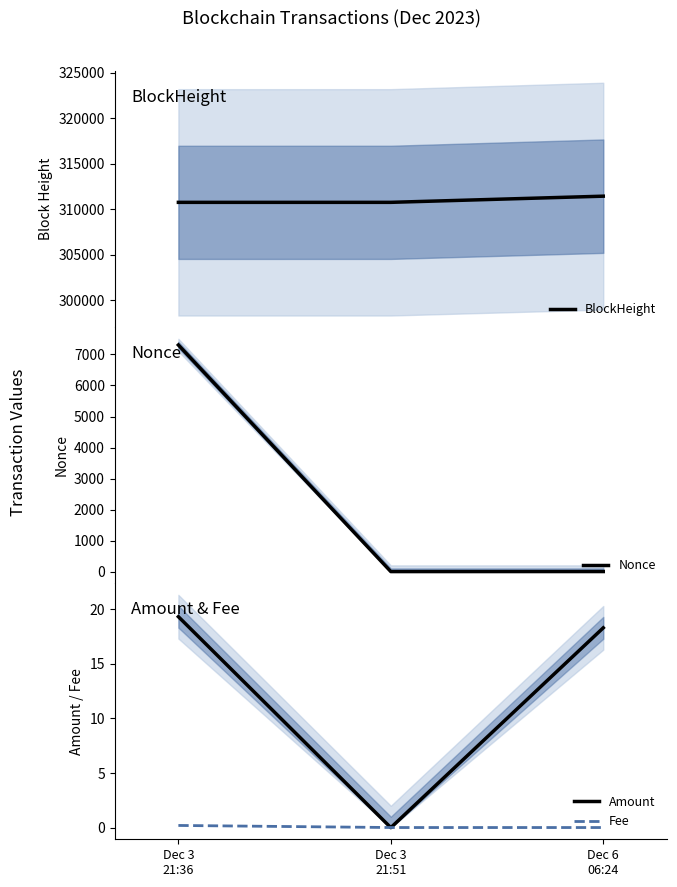

What are all the series names shown in the legend?

BlockHeight, Nonce, Amount, Fee